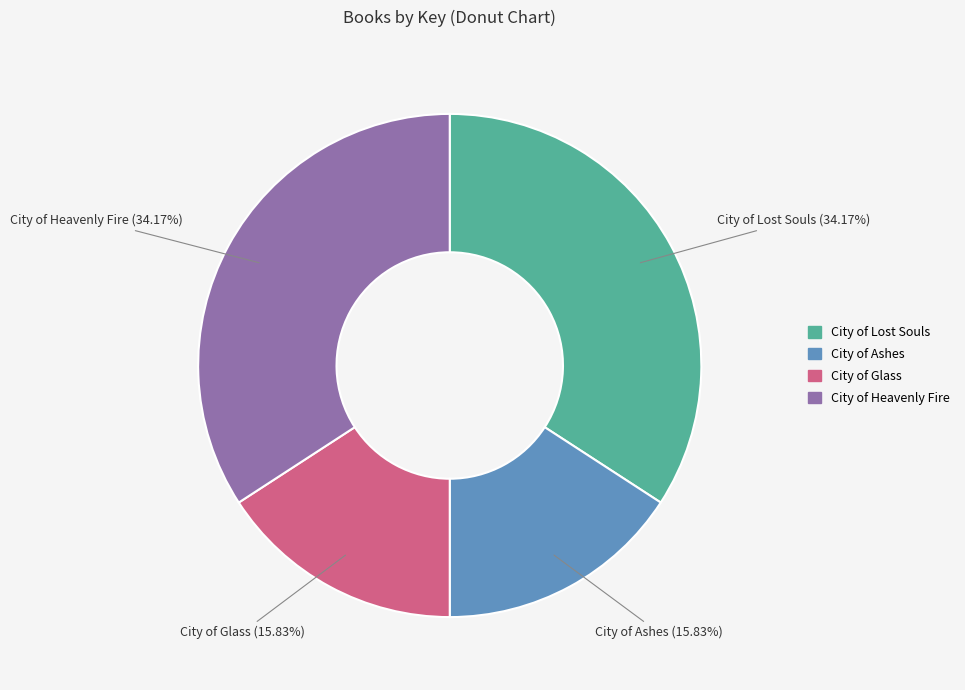

Is there a majority slice in this chart?

No